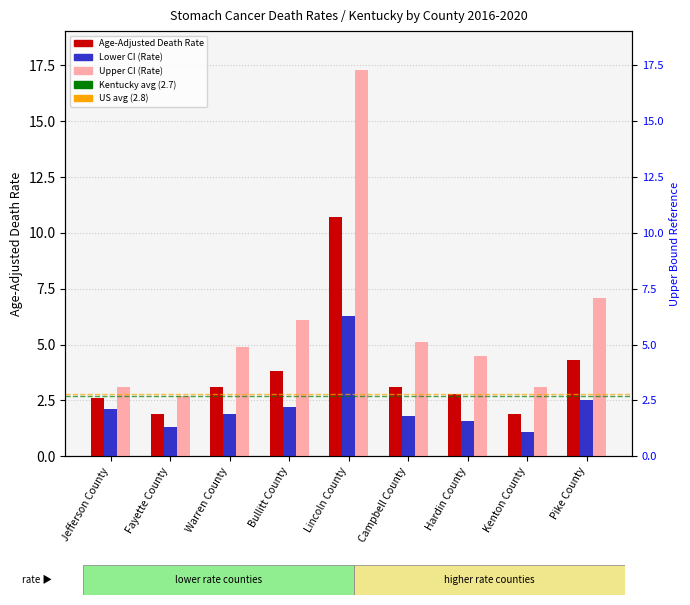

Which series has the widest spread of values?

Upper CI (Rate)